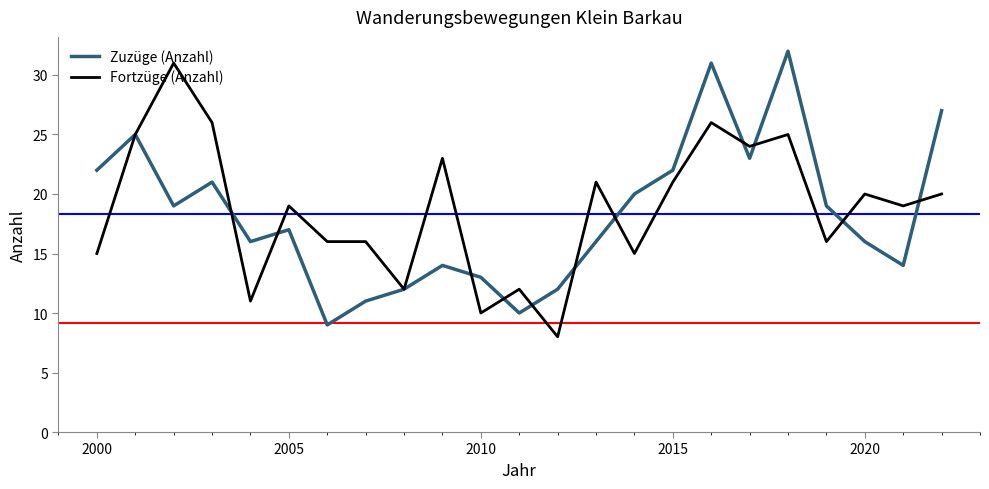

What is the maximum value shown in the chart?

32